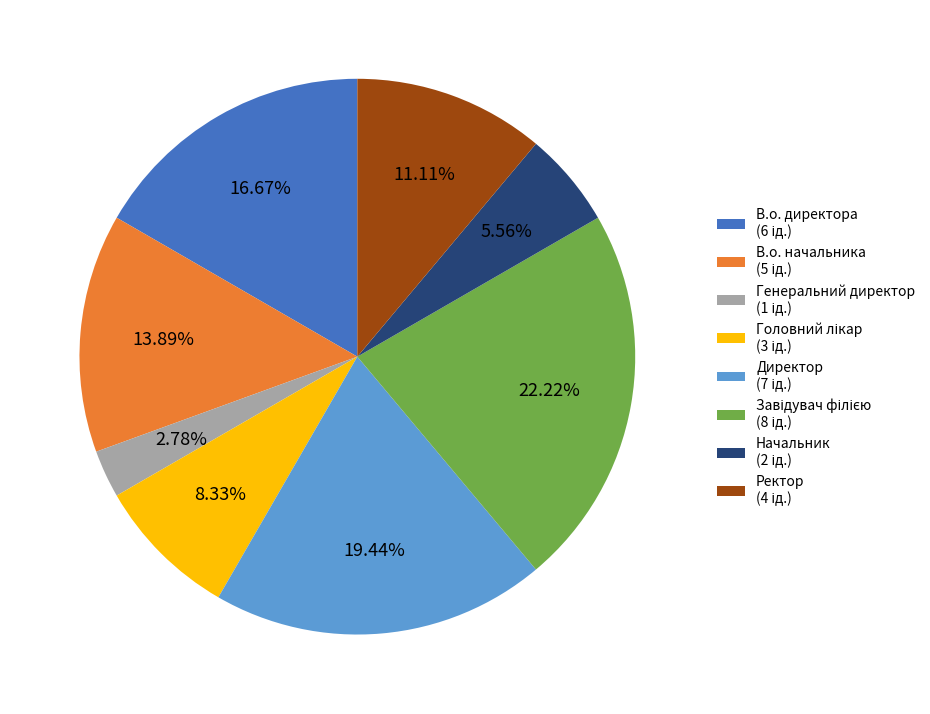

Is there any slice that represents more than half of the pie?

No